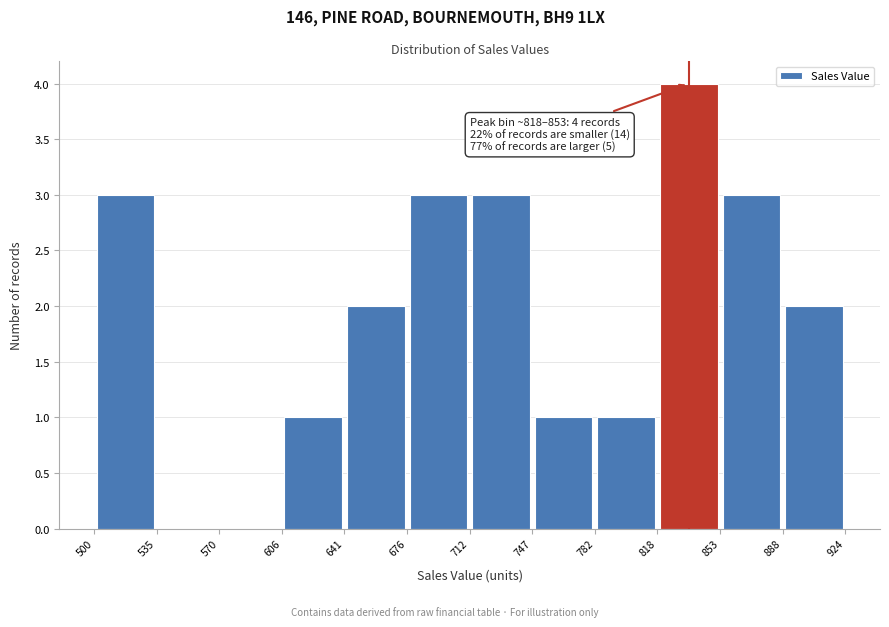

Over which range of the x-axis is the bar tallest?

818 to 853